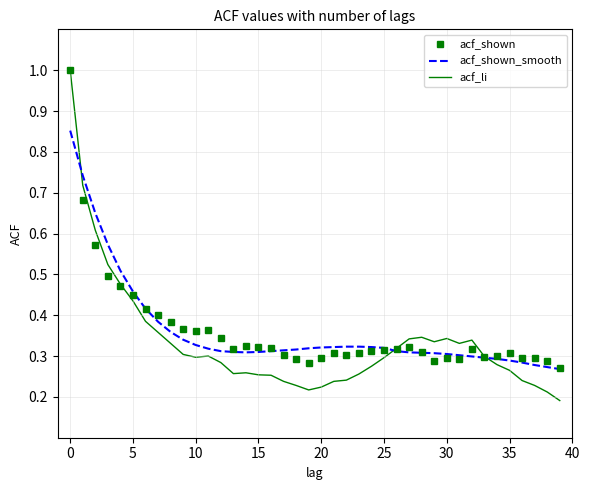

True or false: acf_shown has more than 2 interior local peaks.

True